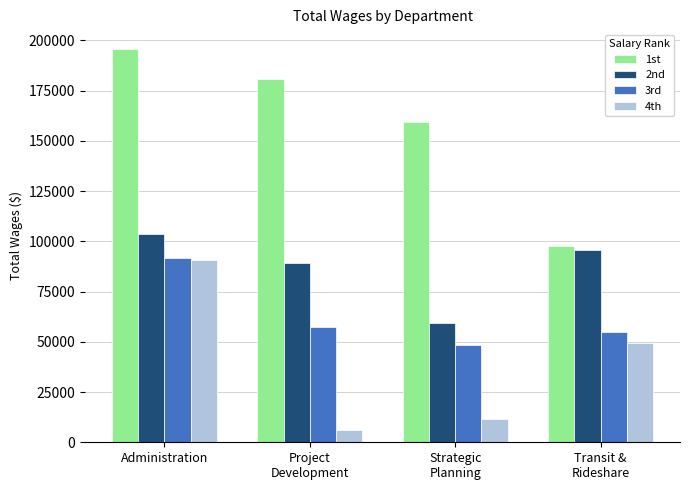

Which category has the highest value in the 3rd series?

Administration